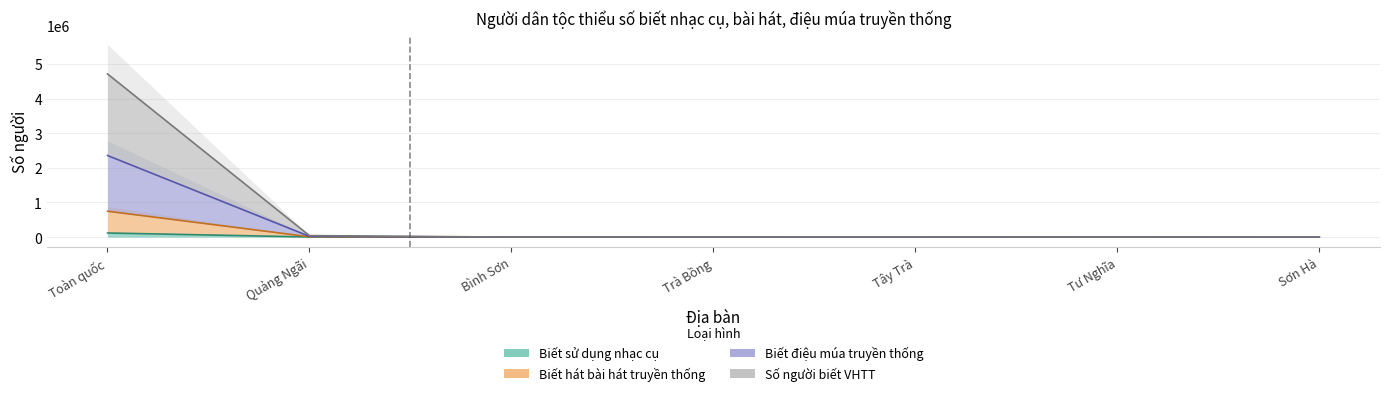

Count the number of categories in the chart.

7